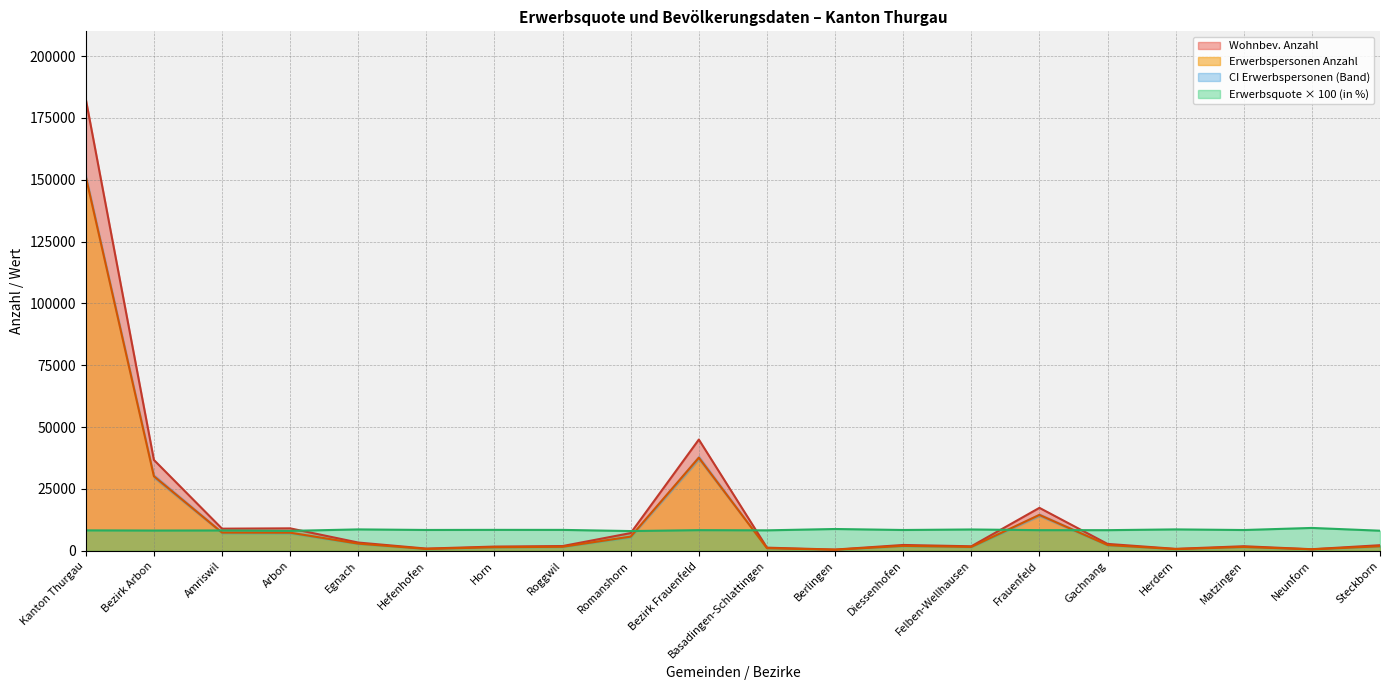

At which category is the sum across all series the highest?

Kanton Thurgau